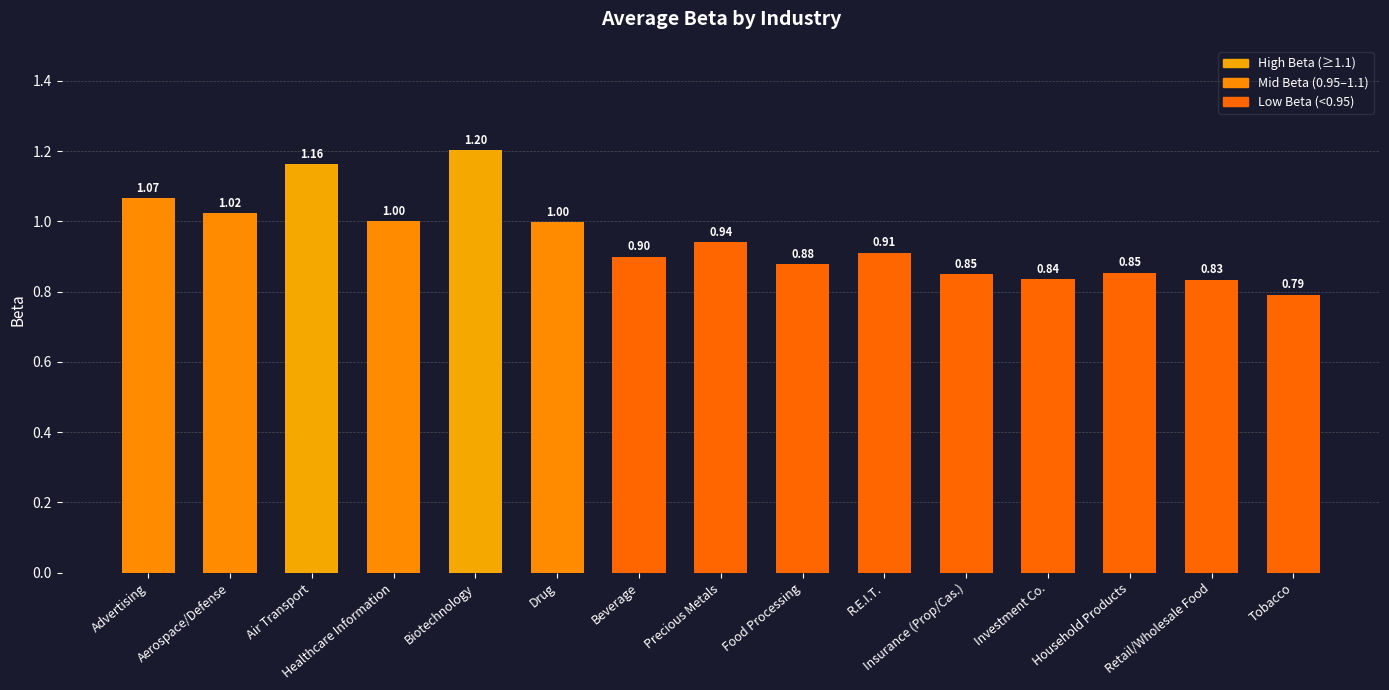

What is the label of the 3rd bar from the left?

Air Transport